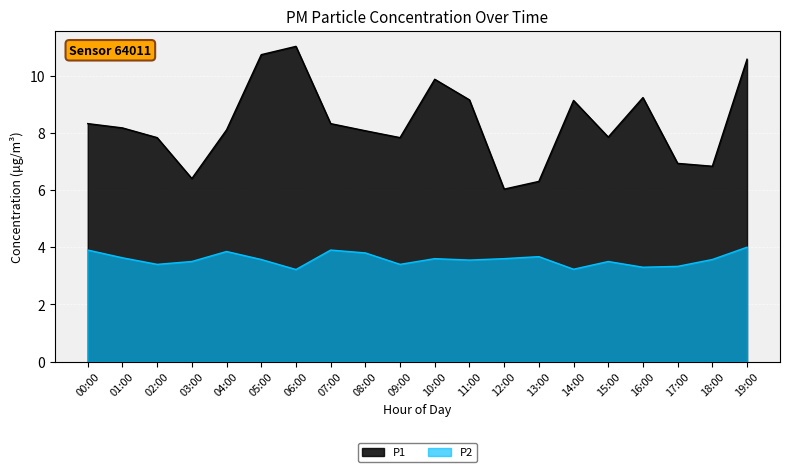

Read the P2 value at 08:00.

3.8